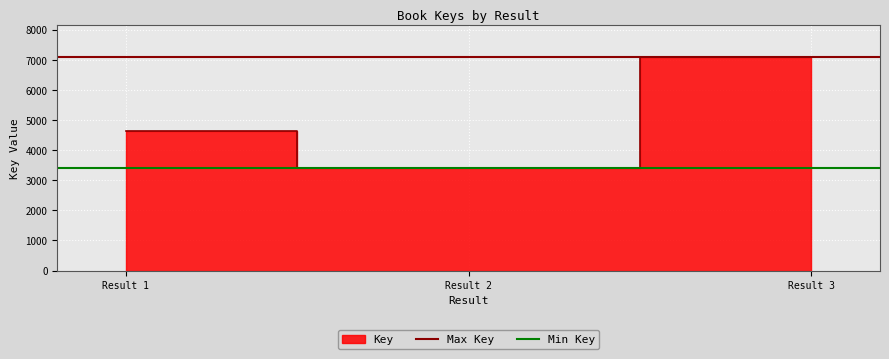

How many lines are shown in the chart?

2